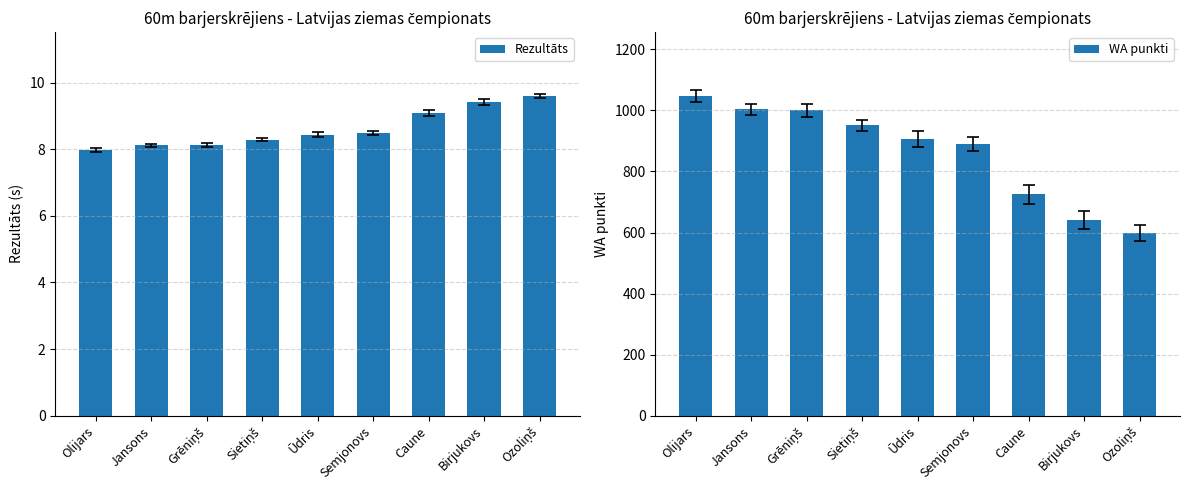

What is the greatest value displayed?

1047.0